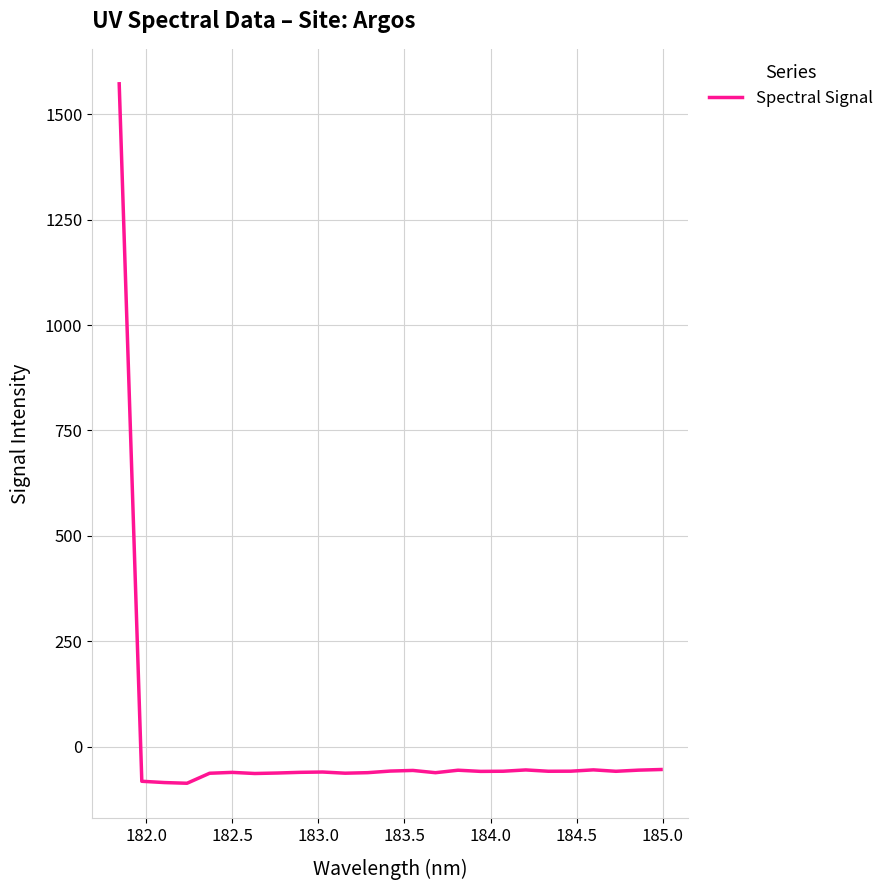

How many lines are shown in the chart?

1